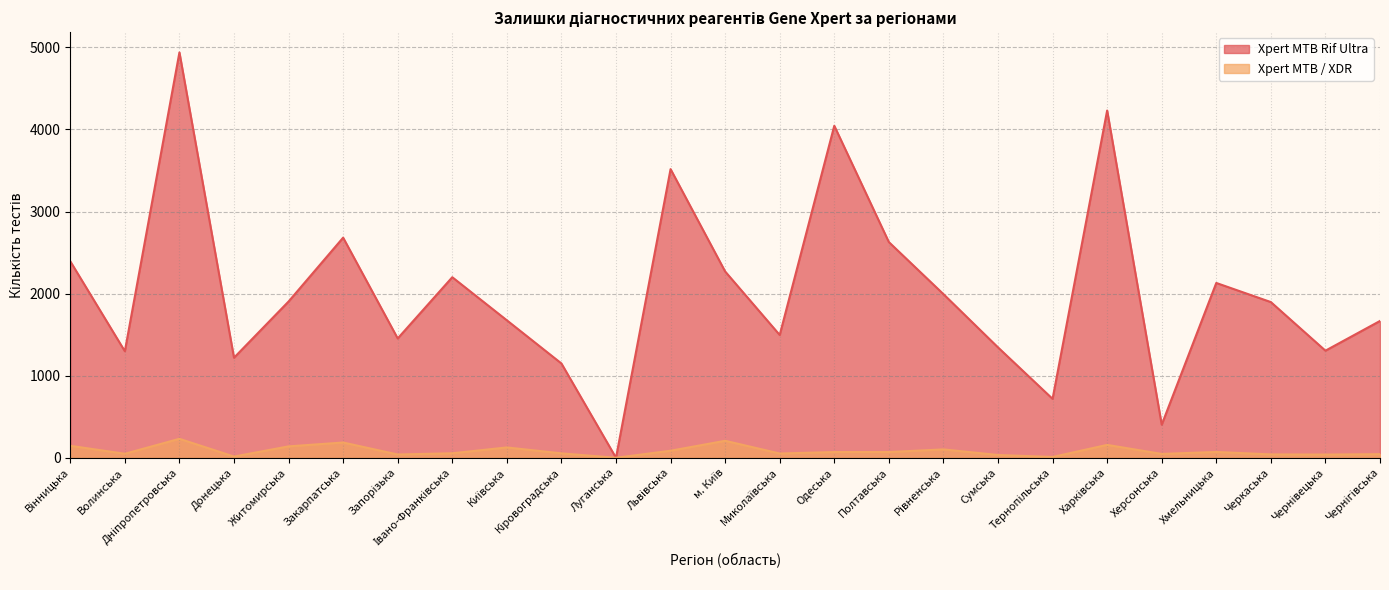

How many lines are shown in the chart?

2